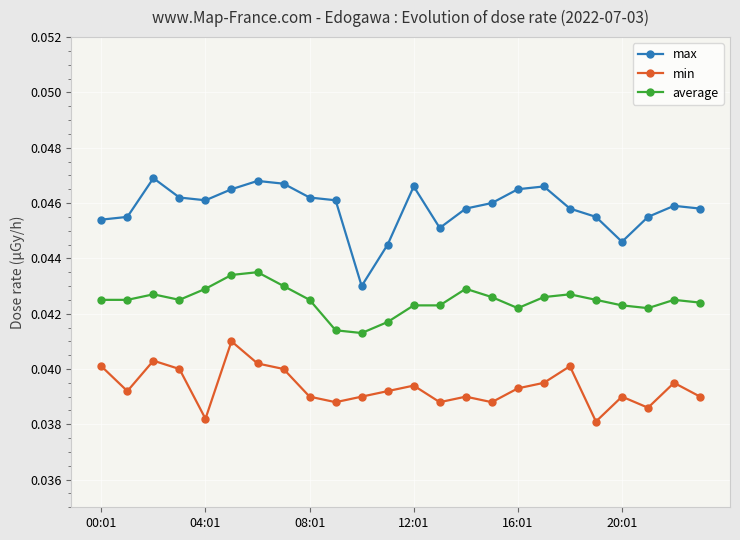

Which series has the widest spread of values?

max